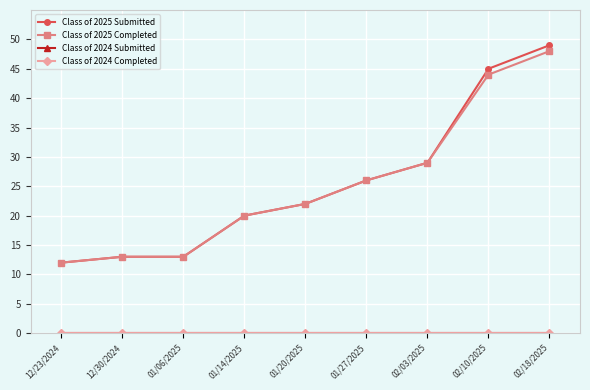

What is the highest value of the Class of 2025 Submitted series?

49